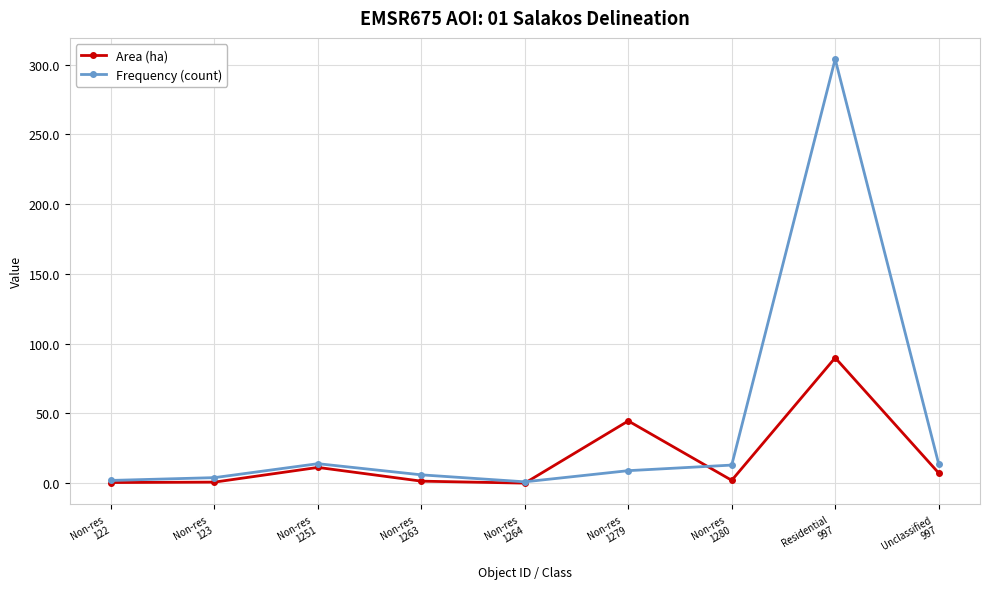

Count the number of categories in the chart.

9